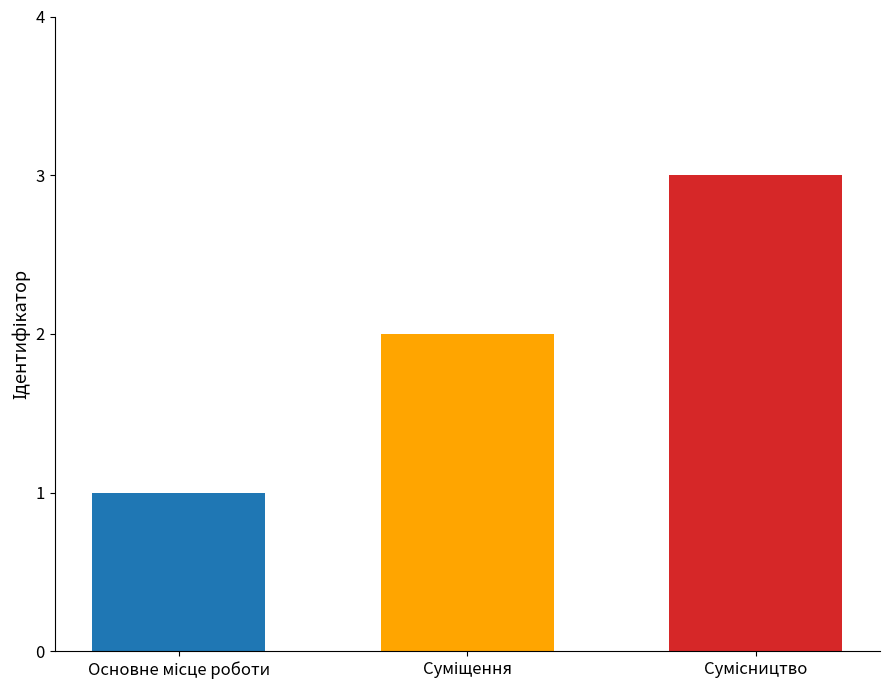

What is the greatest value displayed?

3